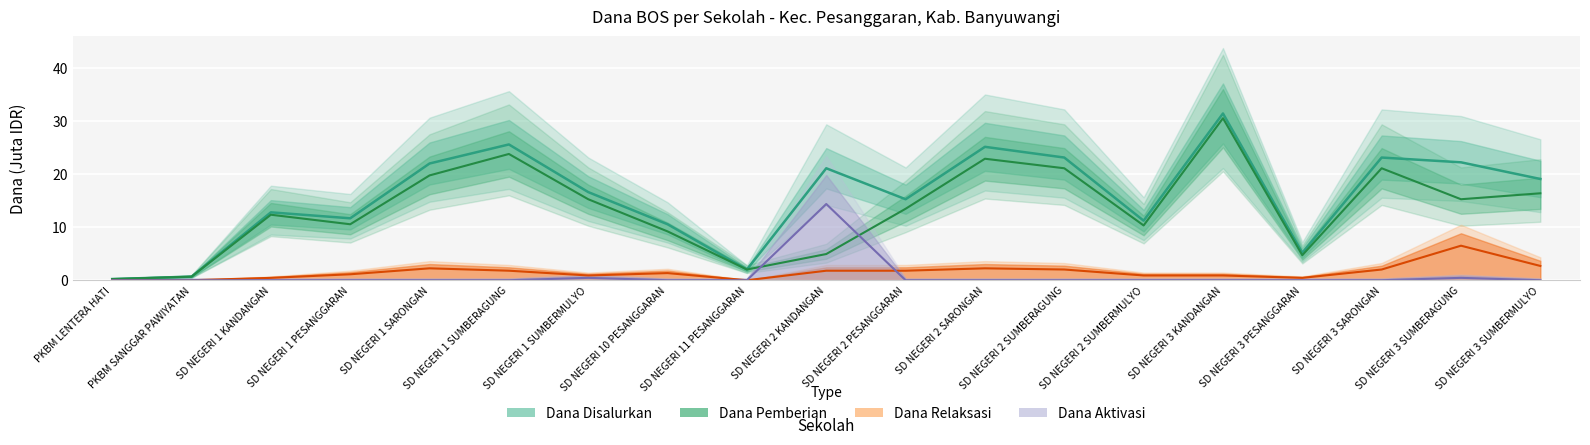

At which category is the sum across all series the highest?

SD NEGERI 3 KANDANGAN